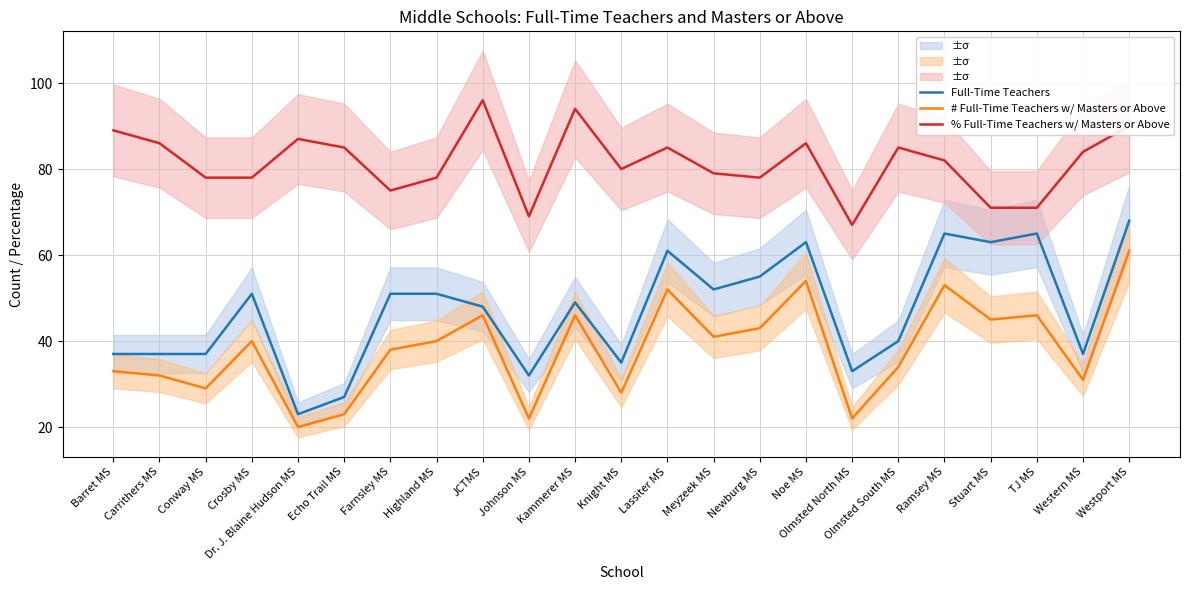

What is the difference between the highest and lowest values at Carrithers MS?

54